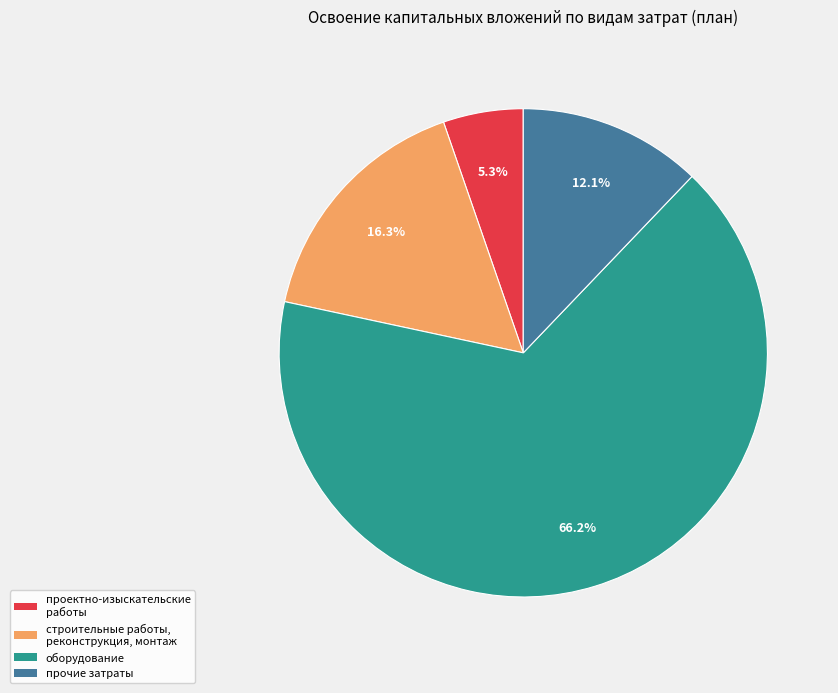

Rank the categories by value from lowest to highest.

проектно-изыскательские работы, прочие затраты, строительные работы, реконструкция, монтаж, оборудование